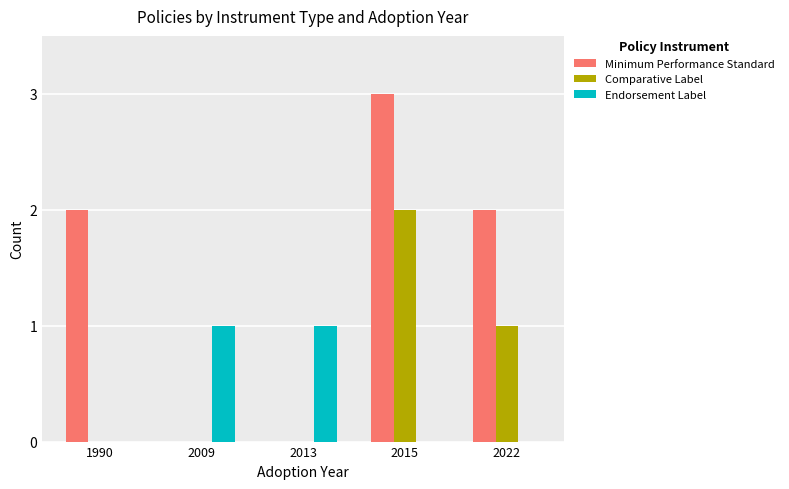

Which series has the largest total across all categories?

Minimum Performance Standard